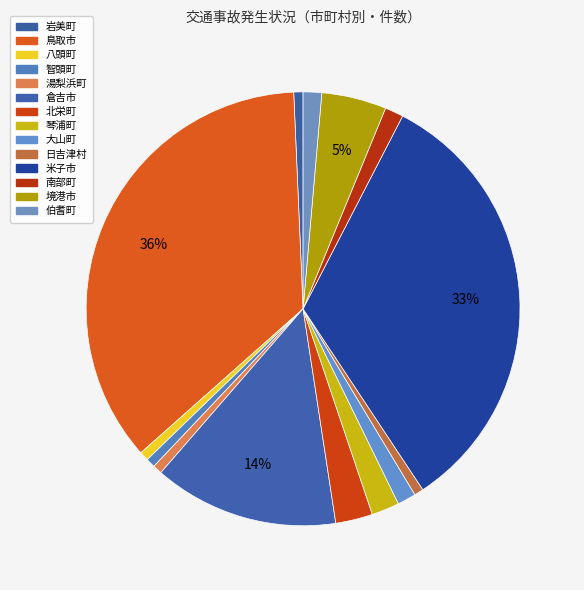

What is the total percentage of 米子市 and 伯耆町?

34.5%